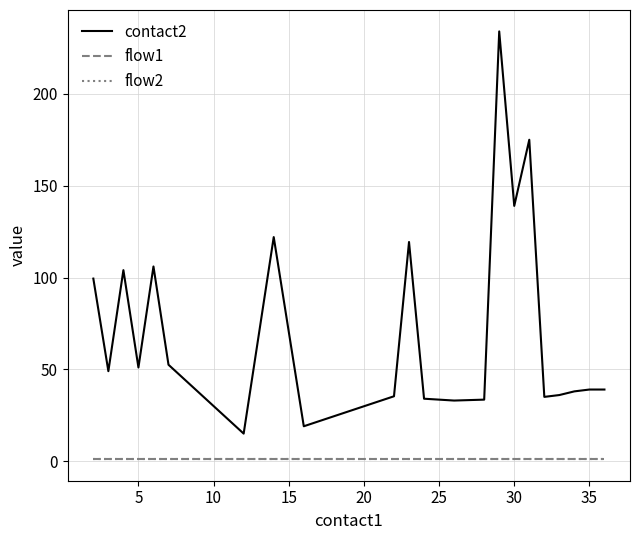

Does the chart display data point markers on the line(s)?

No